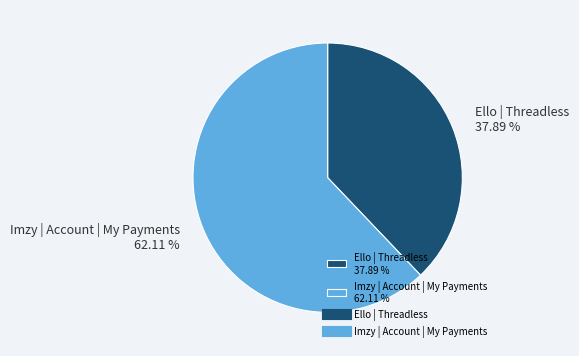

Which category has the biggest portion of the pie?

Imzy | Account | My Payments